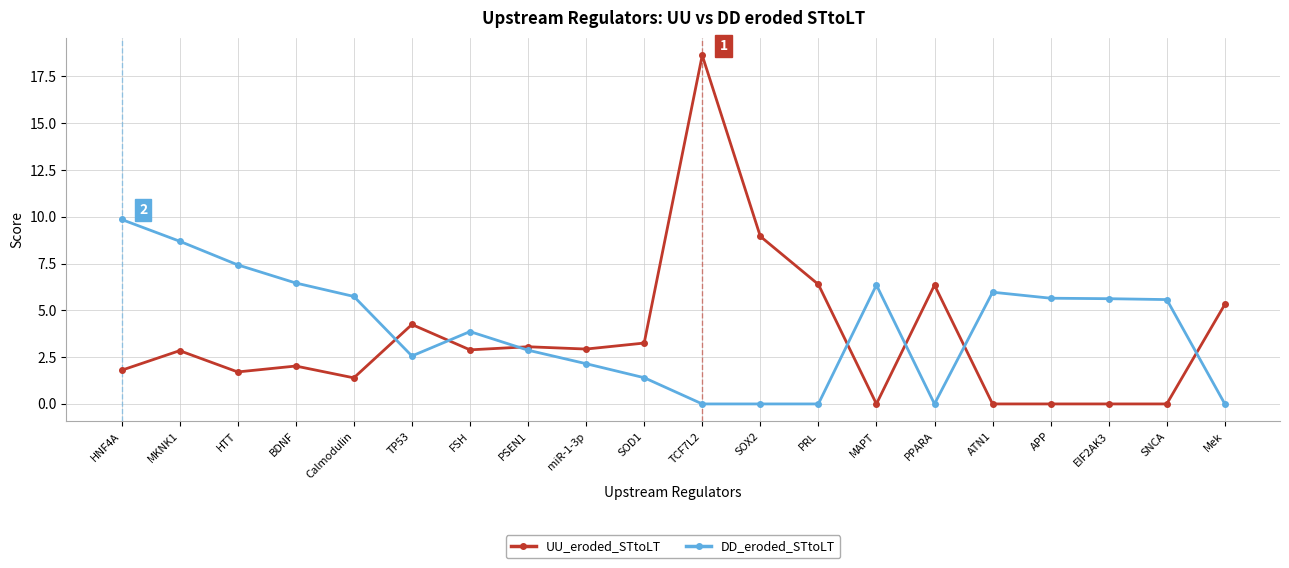

How many distinct data groups are displayed?

2